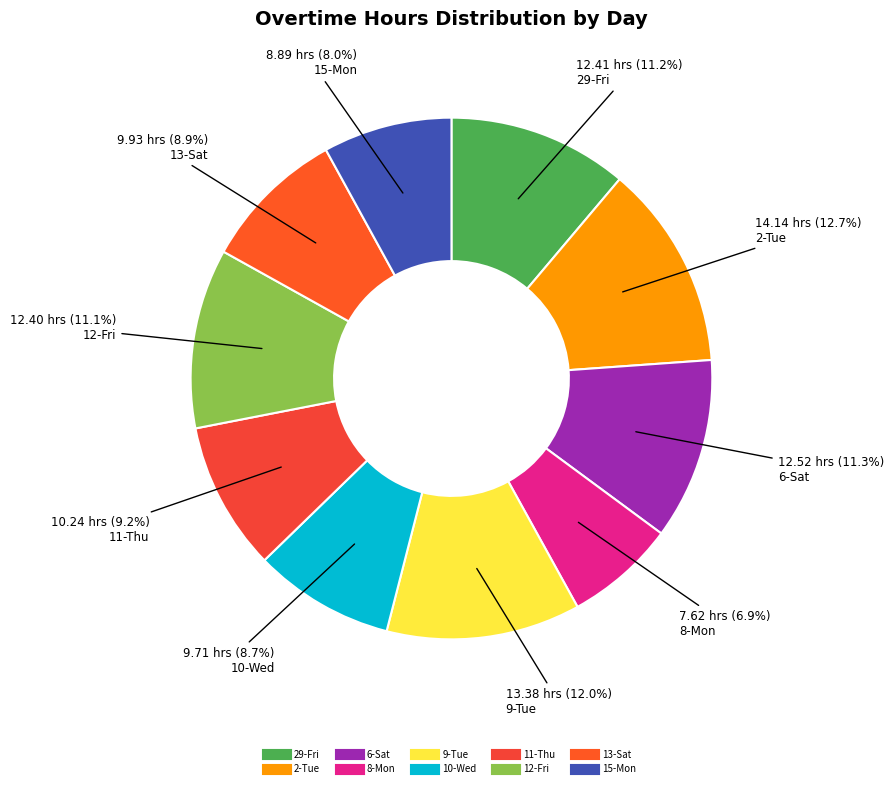

Rank the categories by value from highest to lowest.

2-Tue, 9-Tue, 6-Sat, 29-Fri, 12-Fri, 11-Thu, 13-Sat, 10-Wed, 15-Mon, 8-Mon